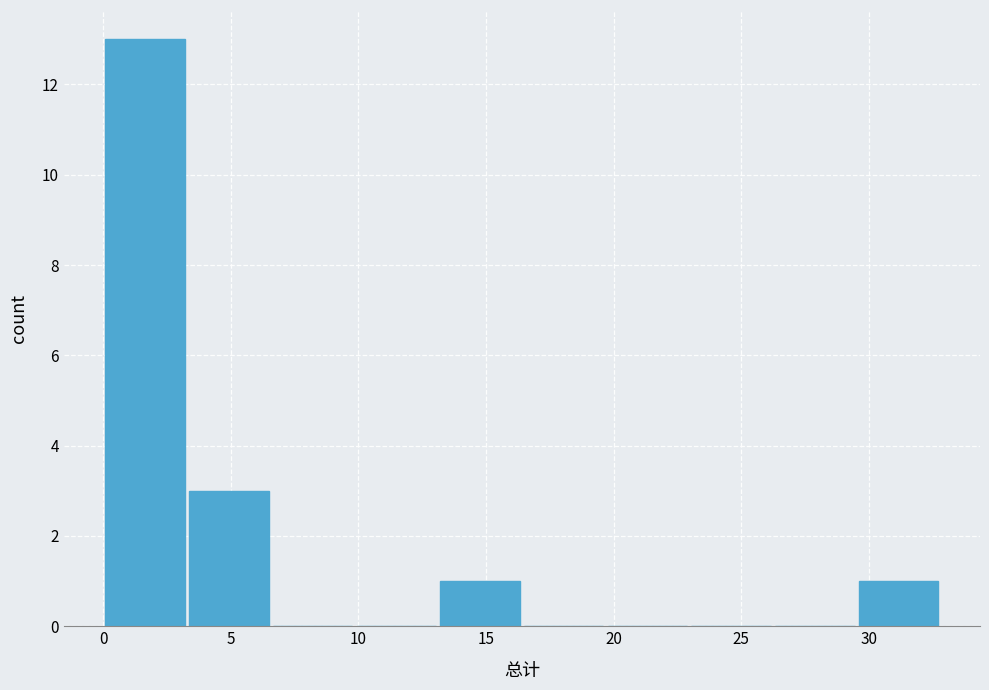

What is the height of the bar covering 13.0 to 16.5 on the x-axis? Neither the bar edges nor the heights are printed on the chart, so give them approximately, as read against the axes.

1